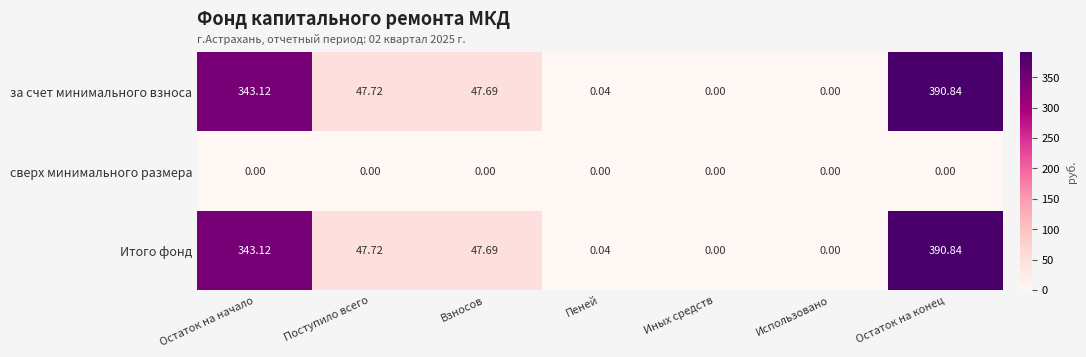

How many data points in за счет минимального взноса are above 47?

4